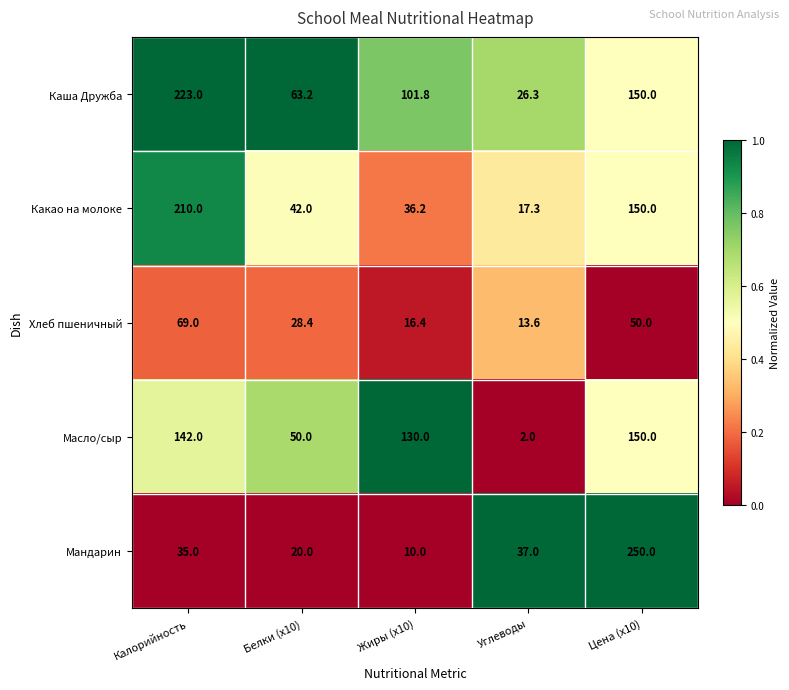

At which label does Мандарин reach its minimum?

Жиры (x10)